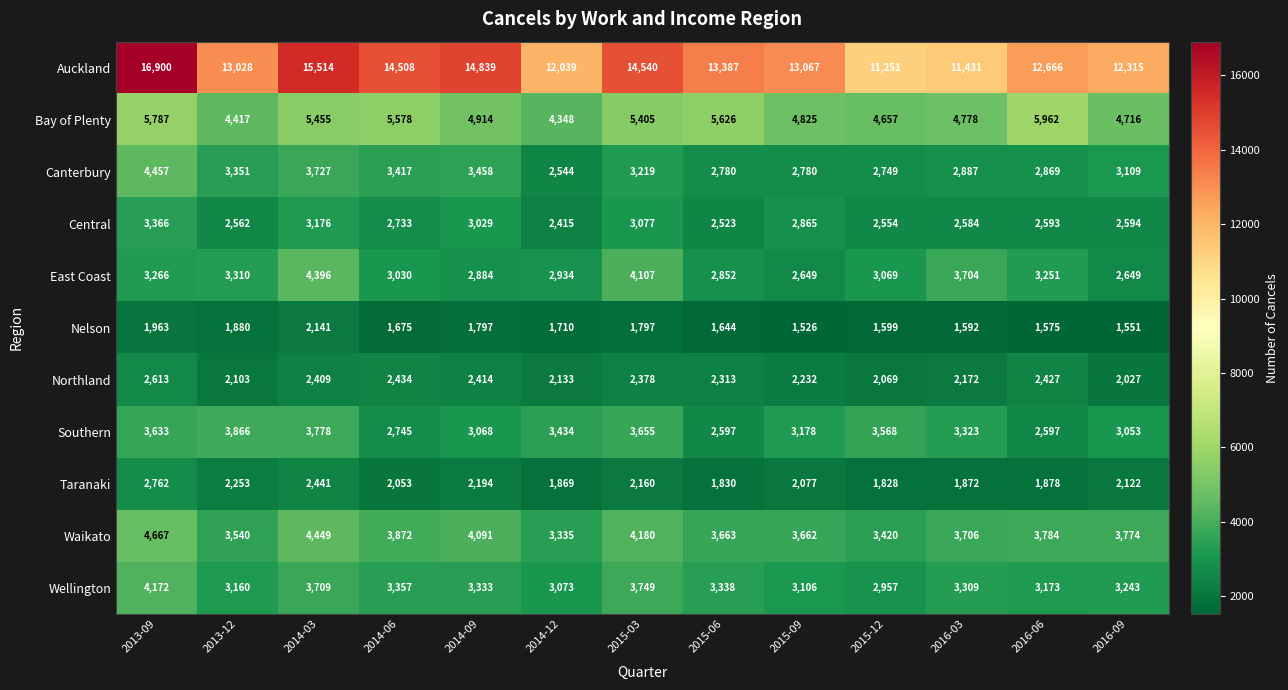

True or false: Auckland has a value of 20400 at 2014-06.

False